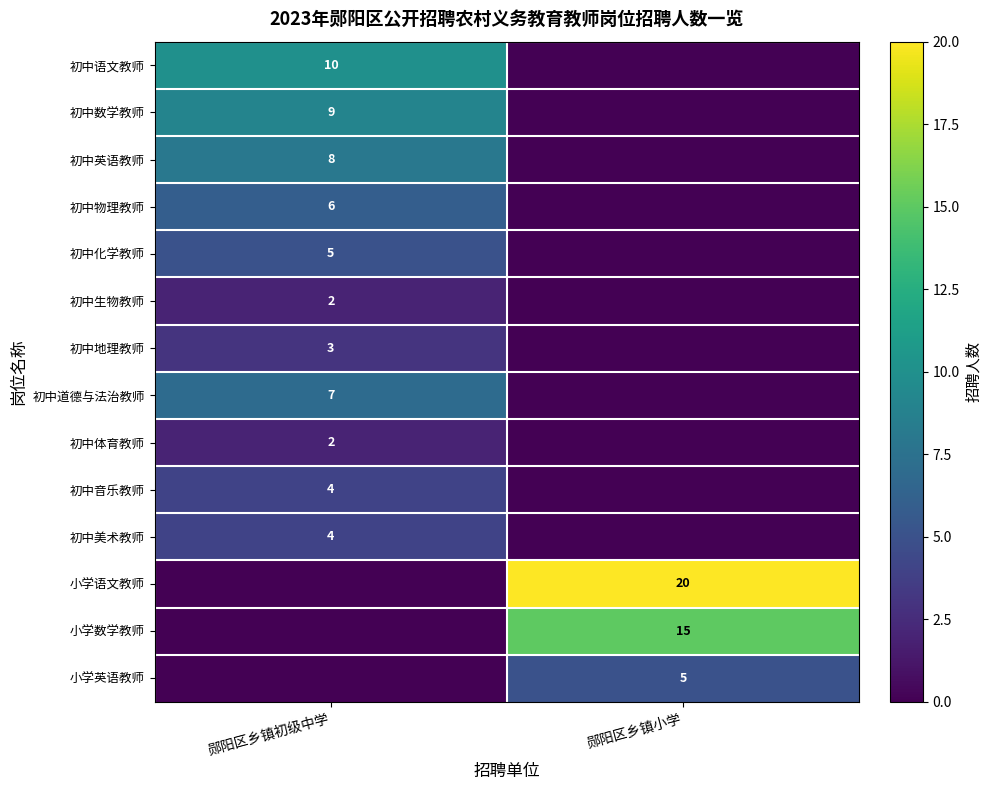

The value of 小学英语教师 at 郧阳区乡镇小学 is 3. True or false?

False